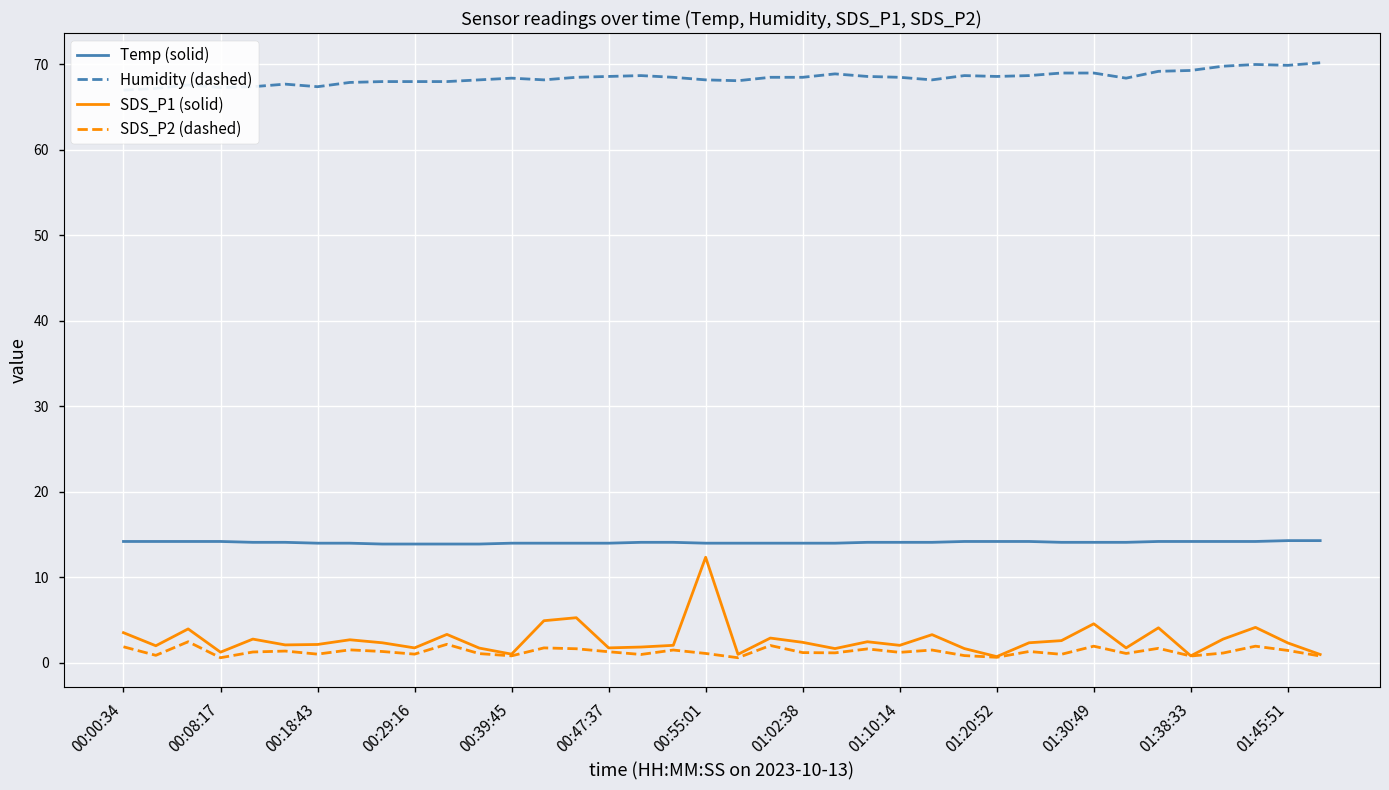

The SDS_P1 (solid) series shows 1.2 at 00:08:17. True or false?

True